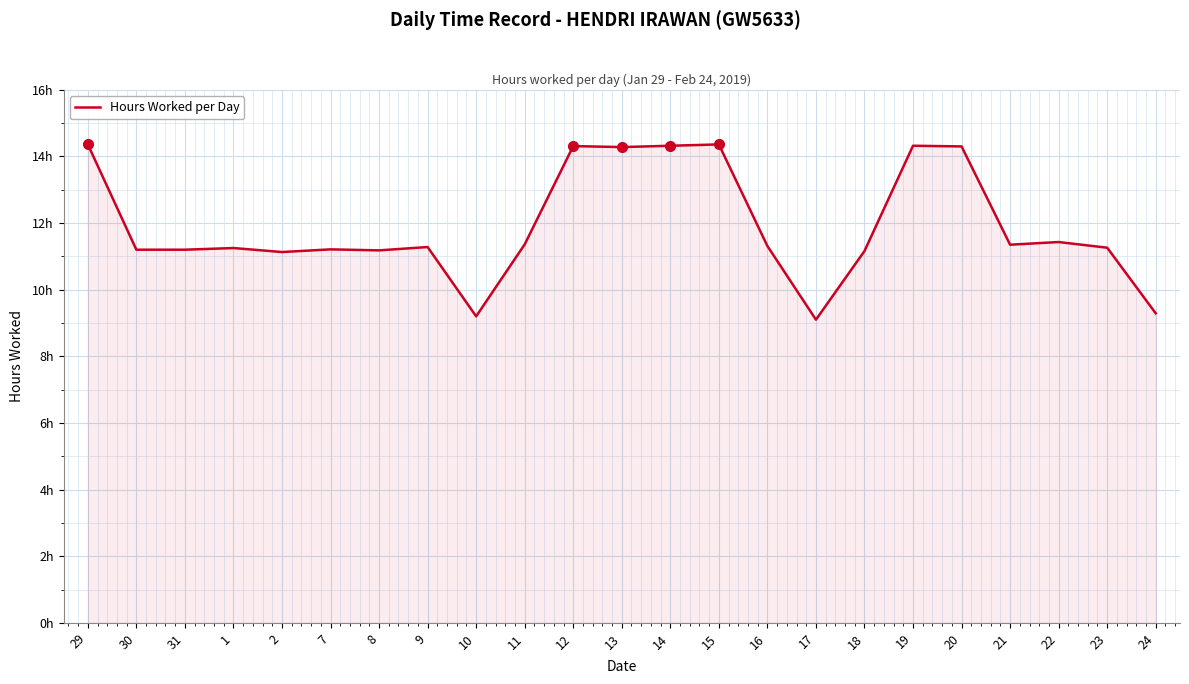

Is this an area chart (filled region under the line)?

Yes